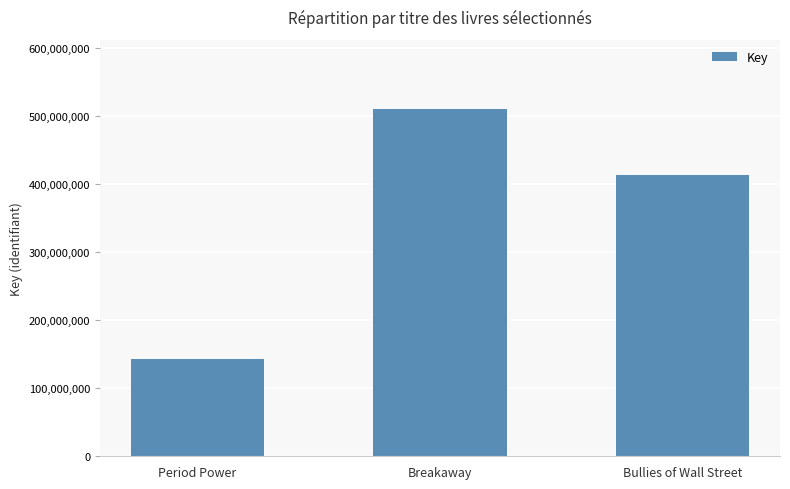

The chart shows a value of 143262490 at Period Power. True or false?

True